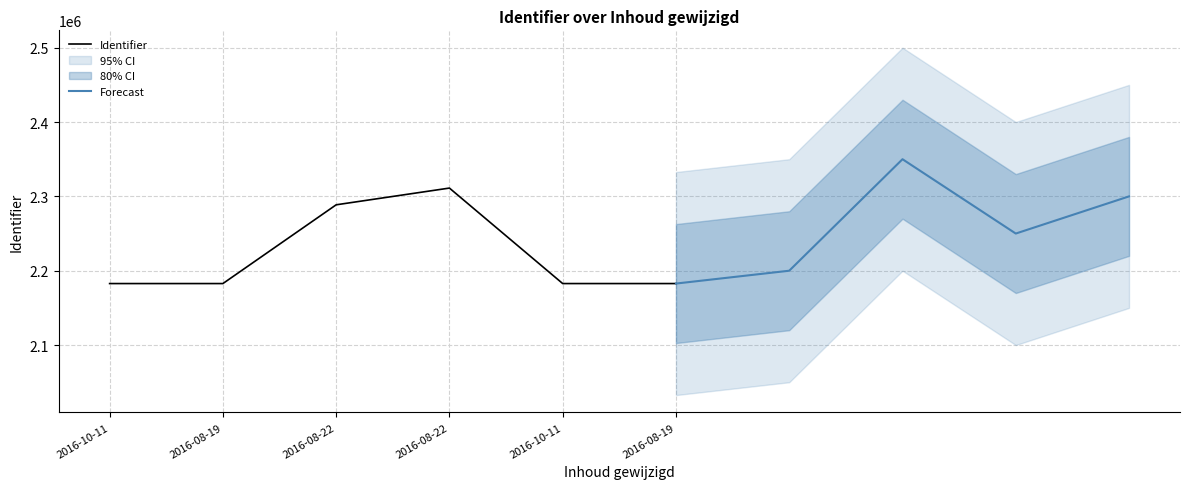

What is the label of the 5th point from the right?

2016-08-19